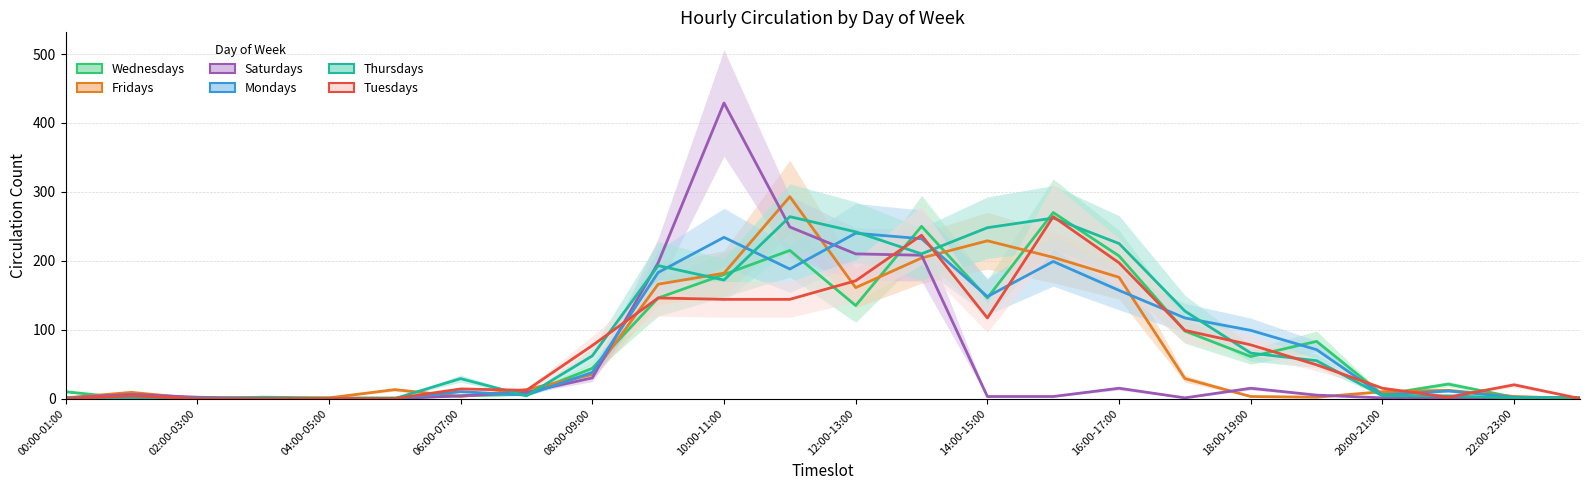

Is it true that Wednesdays equals 7 at 06:00-07:00?

False